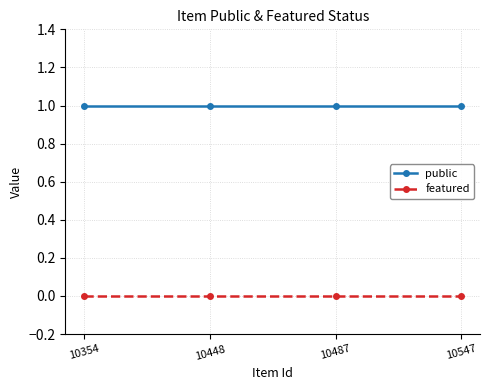

How many categories are shown in the chart?

4